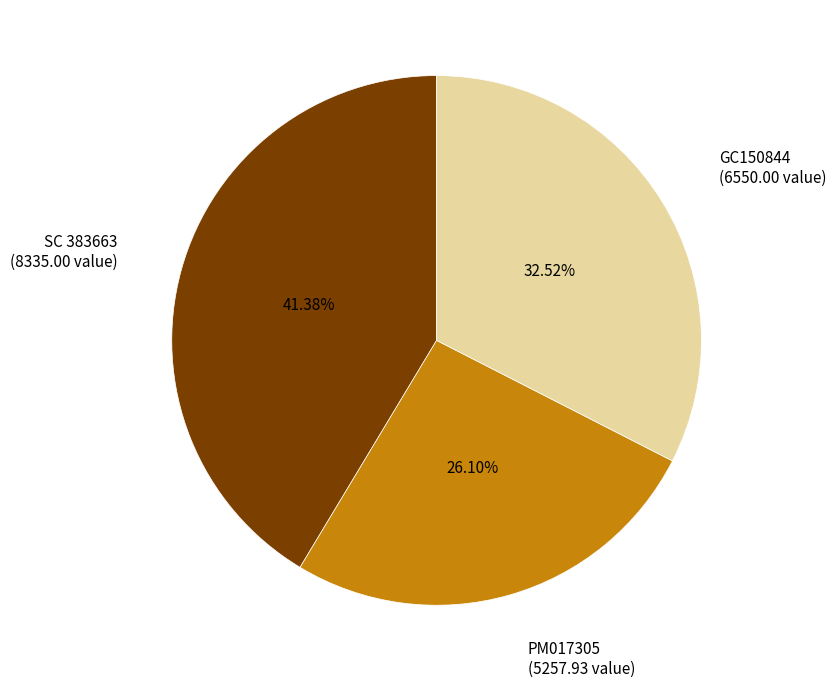

Is there any slice that represents more than half of the pie?

No